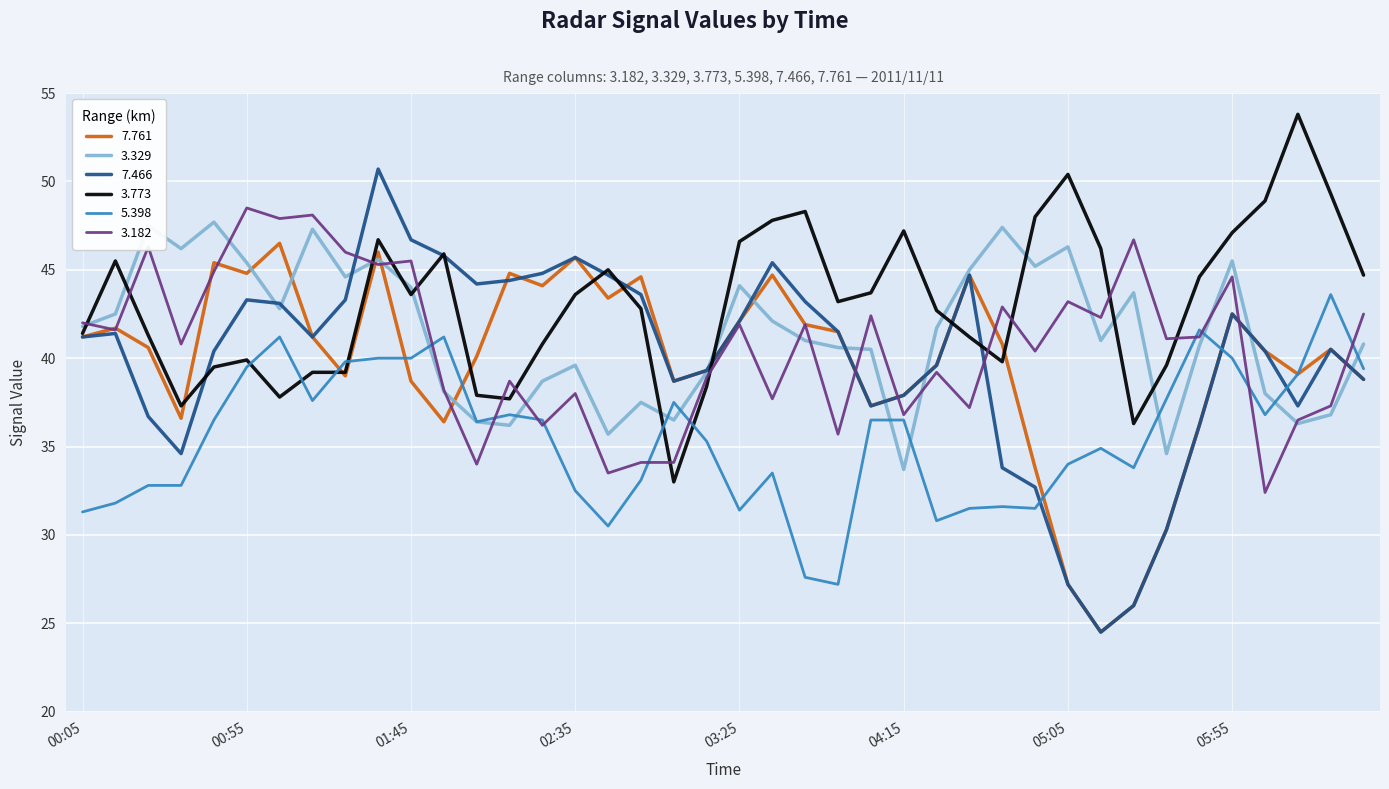

What is the greatest value displayed?

53.8